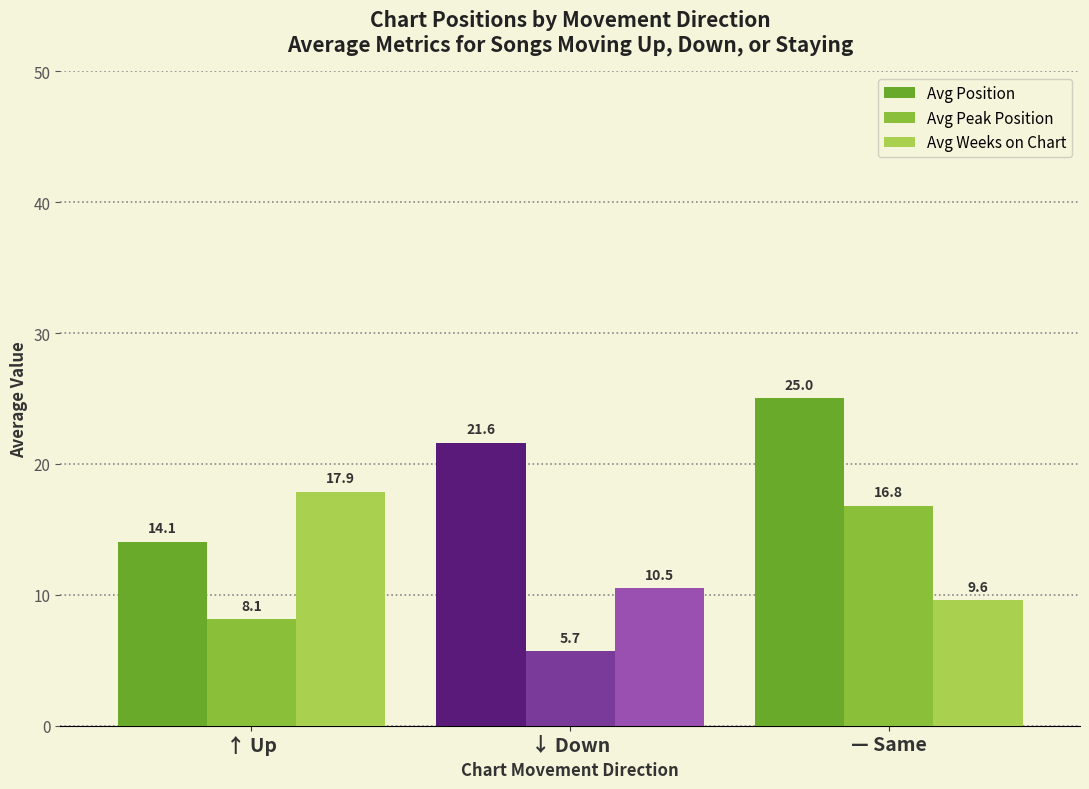

What is the average value of the Avg Peak Position series?

10.2